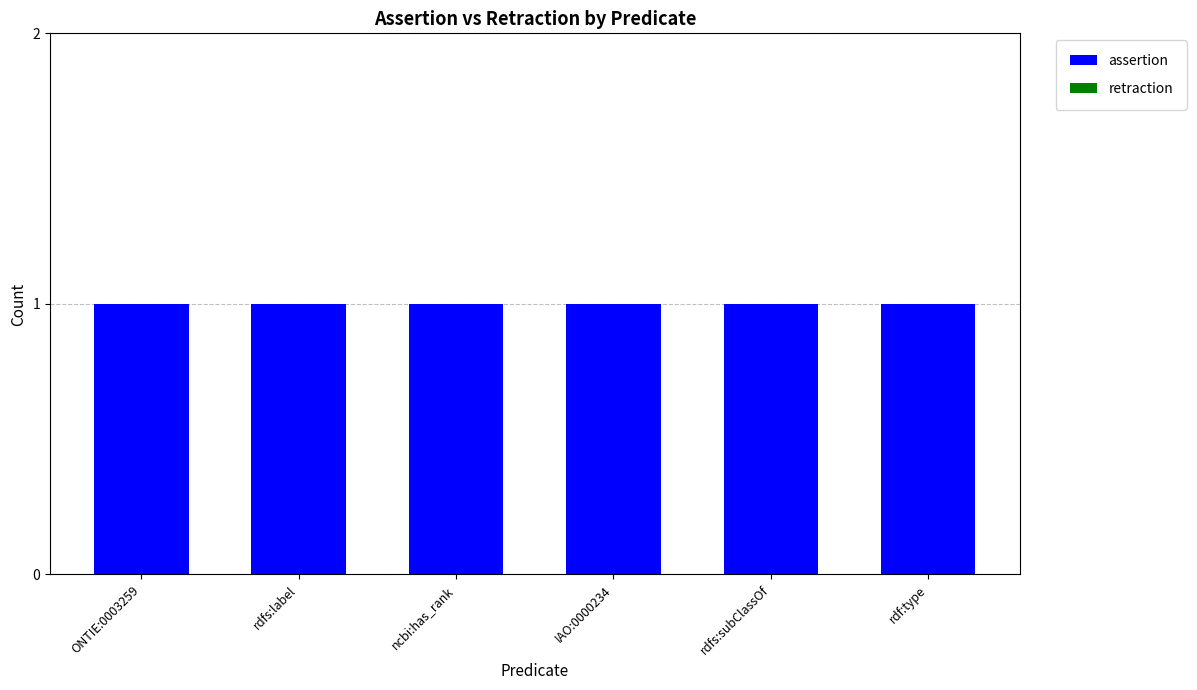

Is it true that assertion equals 1 at ncbi:has_rank?

True